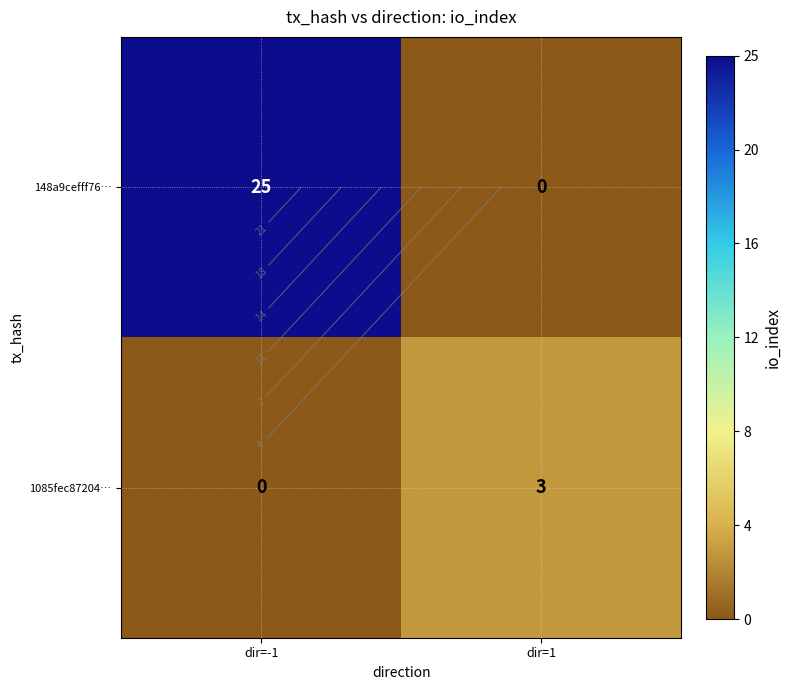

What is the difference between the maximum and minimum values in the 148a9cefff76… series?

25